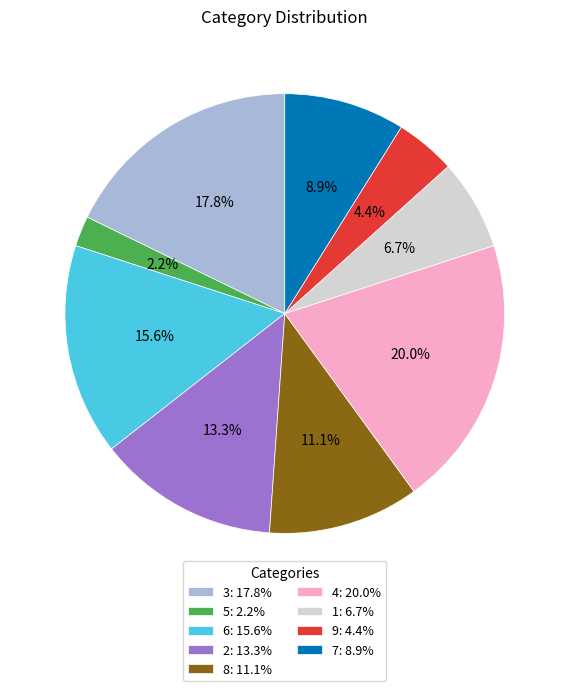

Does any single category account for the majority?

No